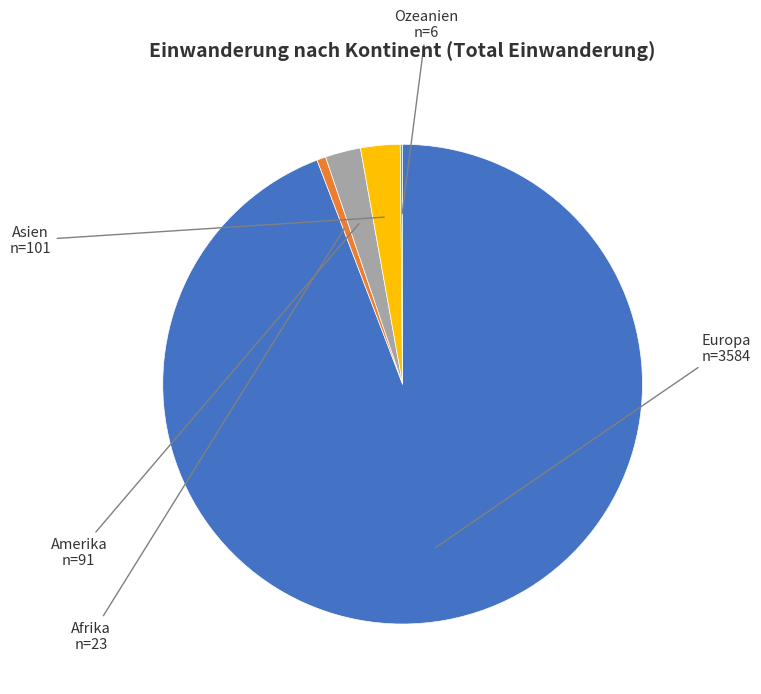

Which category accounts for the majority?

Europa